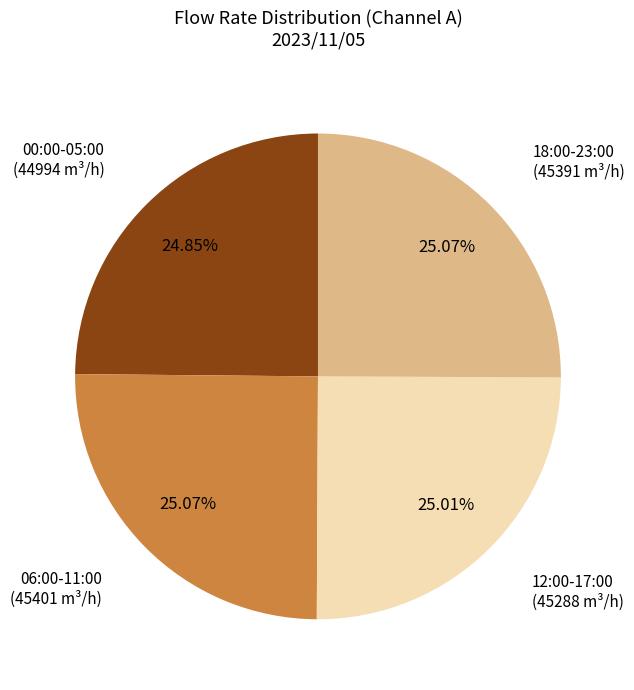

Is there a majority slice in this chart?

No